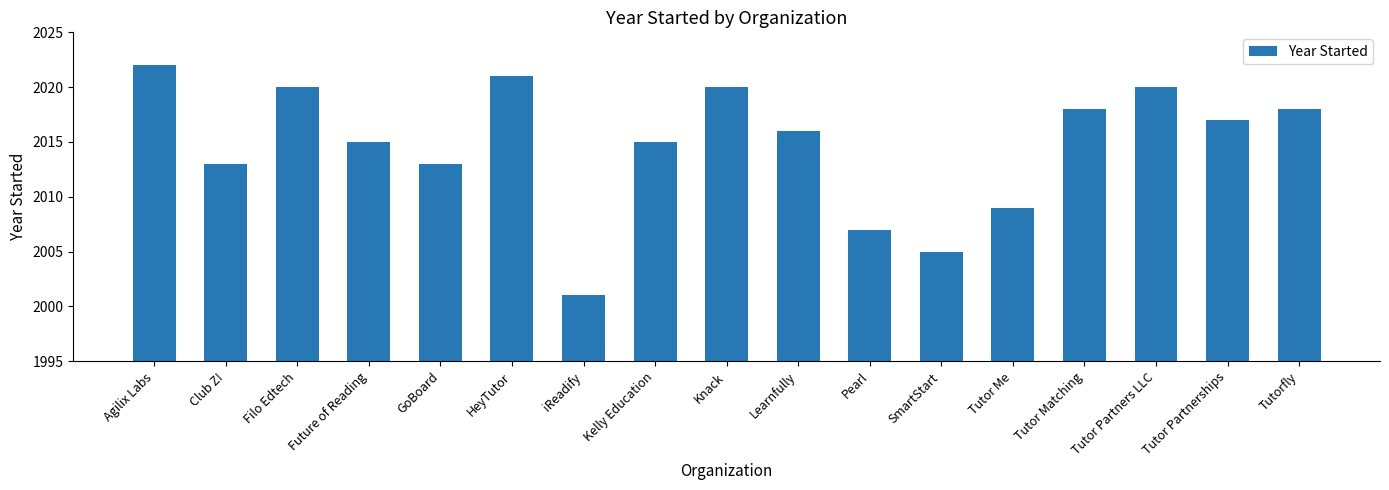

The value at Filo Edtech is 2020. True or false?

True